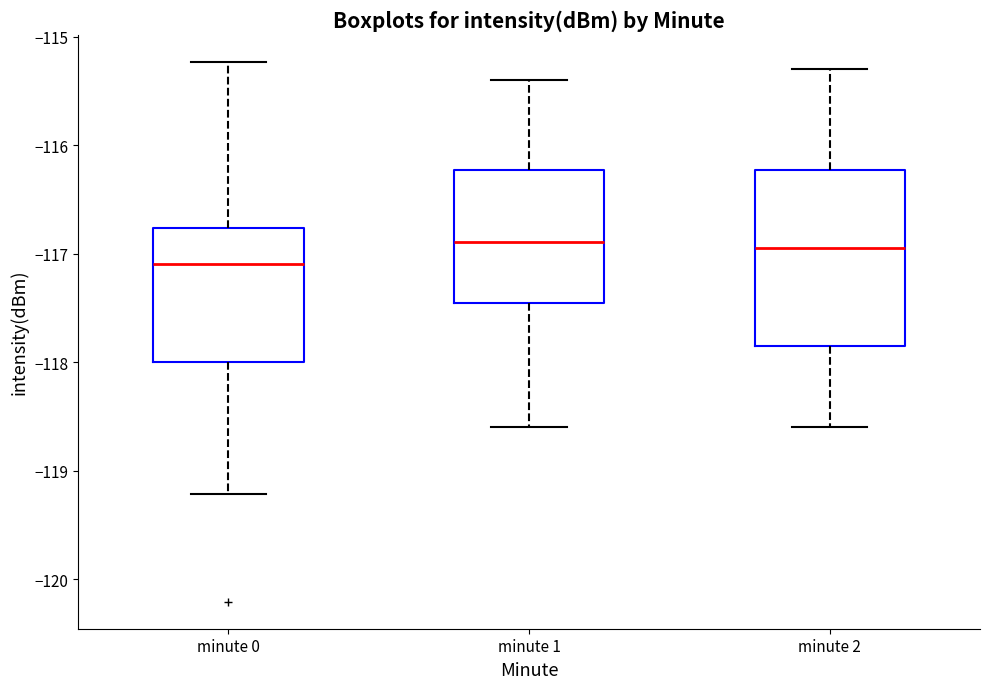

Reading left to right, transcribe this box plot: for each box, give where its median line is, the range the box spans, and where its two whiskers end, as read against the y-axis. The values are not printed on the chart, so give them approximately, as read against the axis.

minute 0: median -117.1, box -118.0 to -116.8, whiskers -119.2 to -115.2
minute 1: median -116.9, box -117.5 to -116.2, whiskers -118.6 to -115.4
minute 2: median -116.9, box -117.8 to -116.2, whiskers -118.6 to -115.3